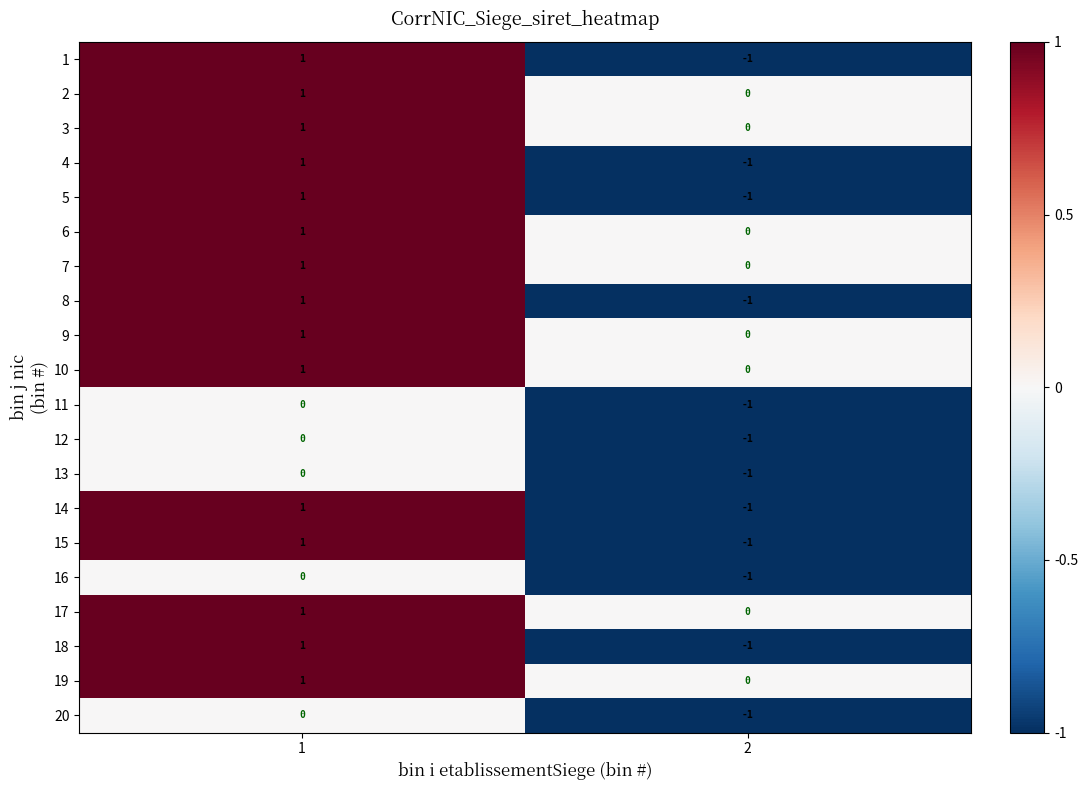

Rank the categories by 6 value from lowest to highest.

2, 1